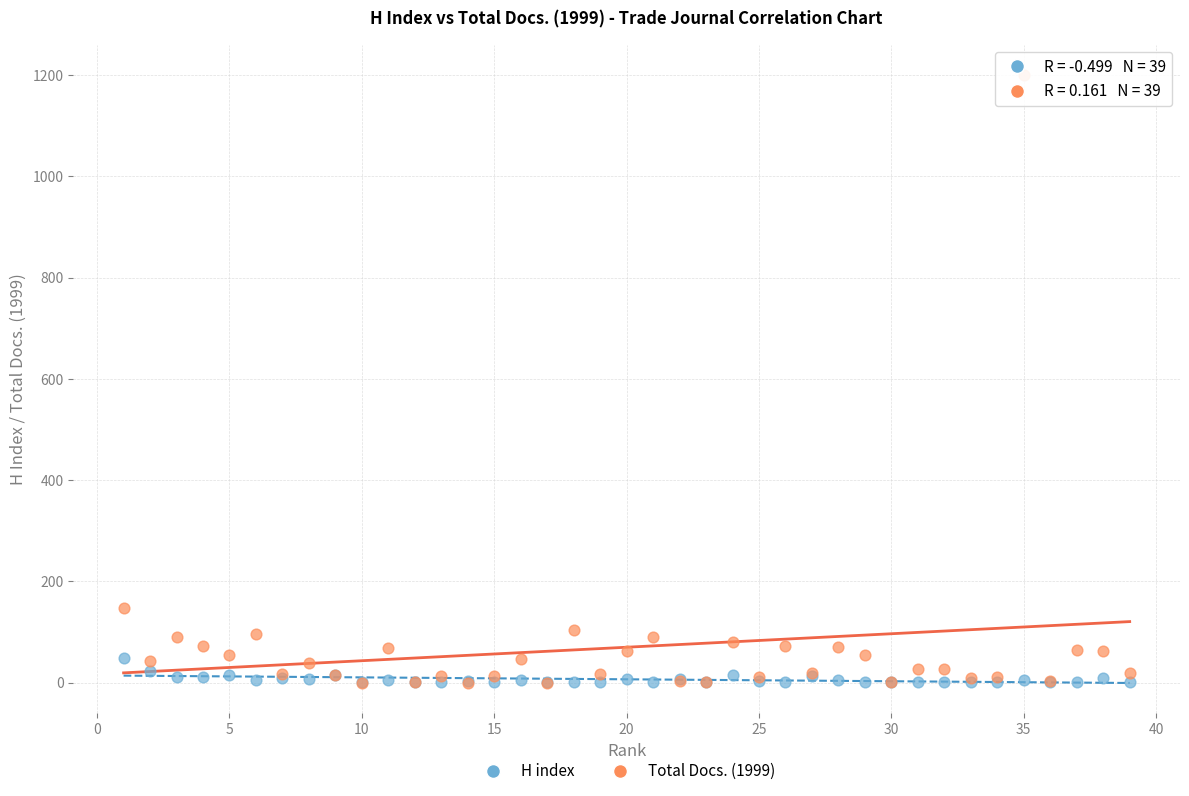

In the Total Docs. (1999) series, what Y value is closest to 600?

147